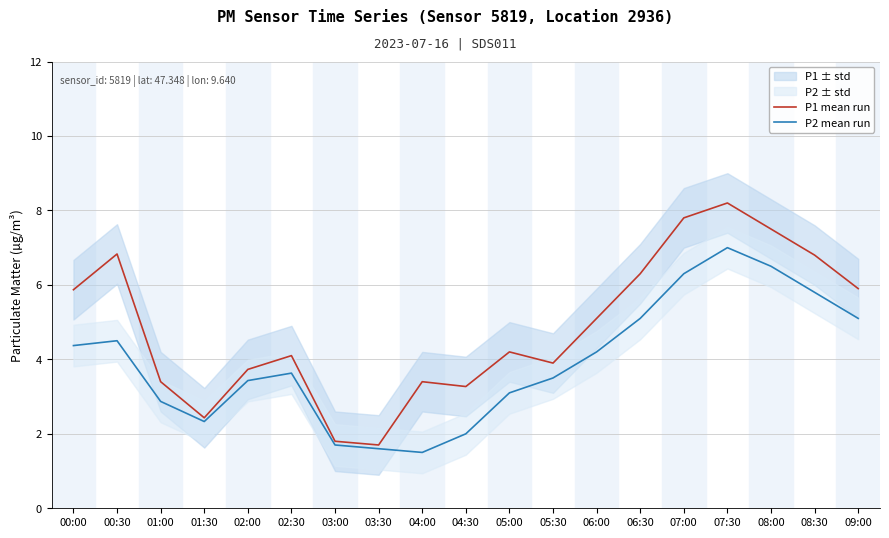

Does the chart have visible grid lines?

Yes